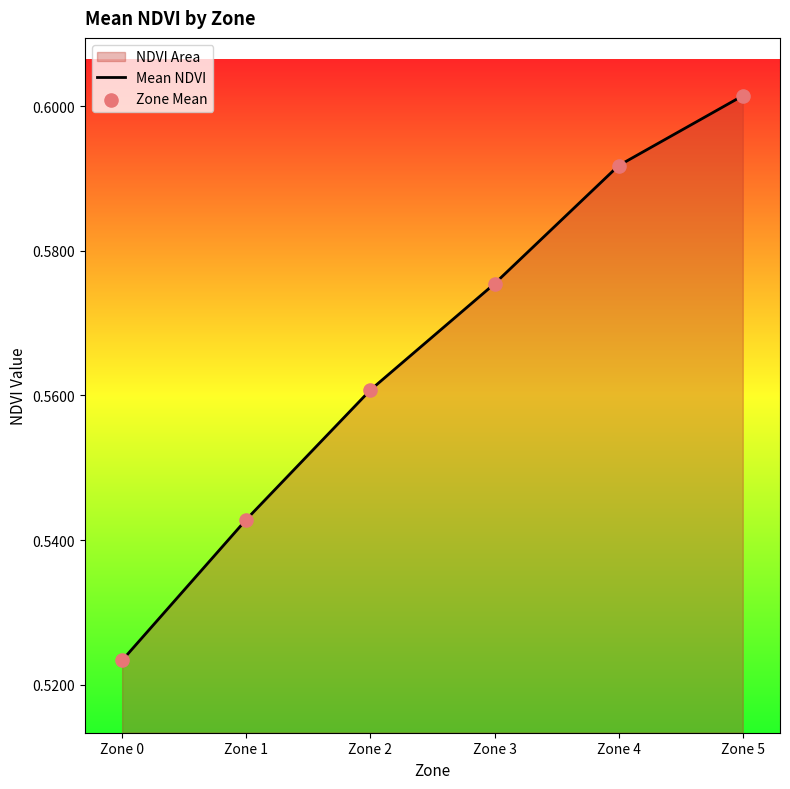

Count the values in the range 0 to 1.

6